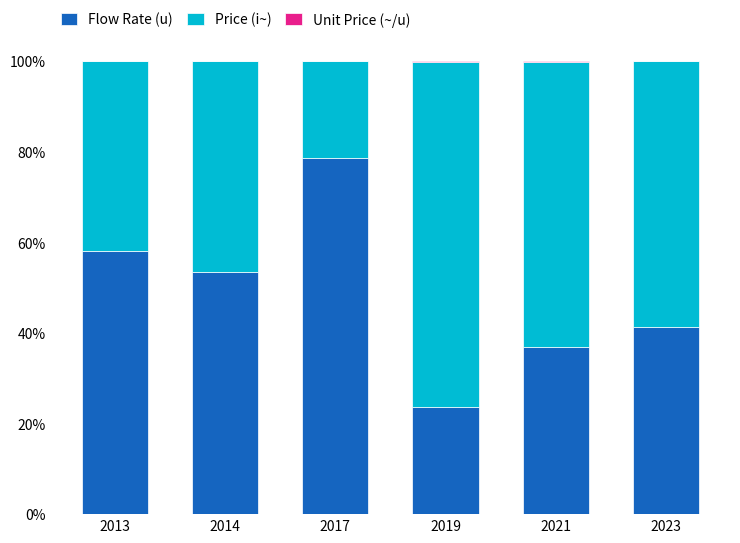

What is the maximum value for Flow Rate (u)?

78.7